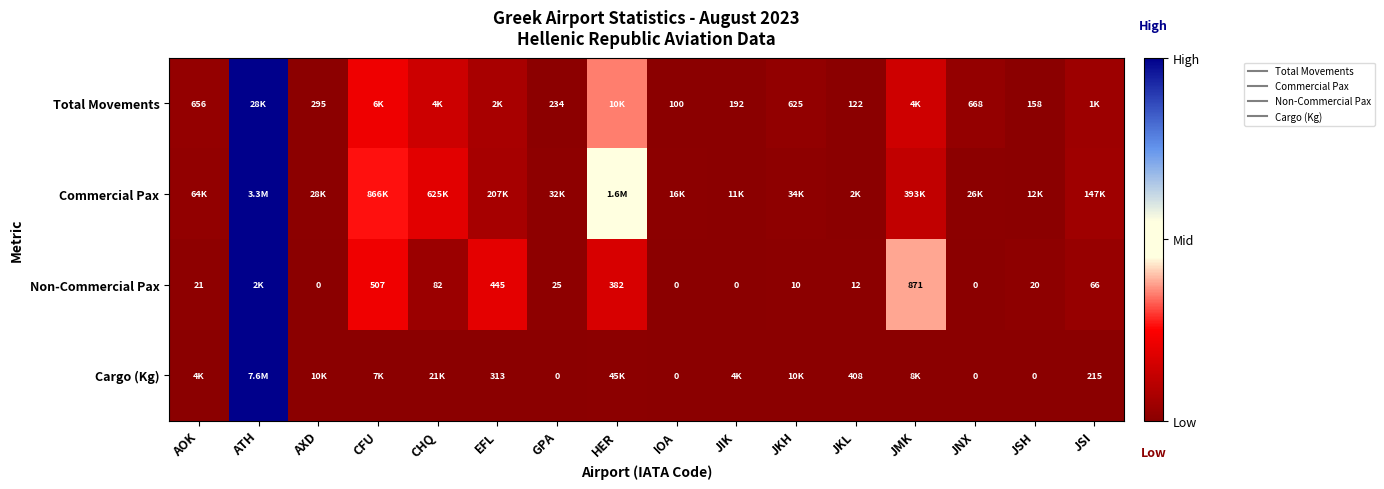

At which label is Commercial Pax closest to 0?

JKL